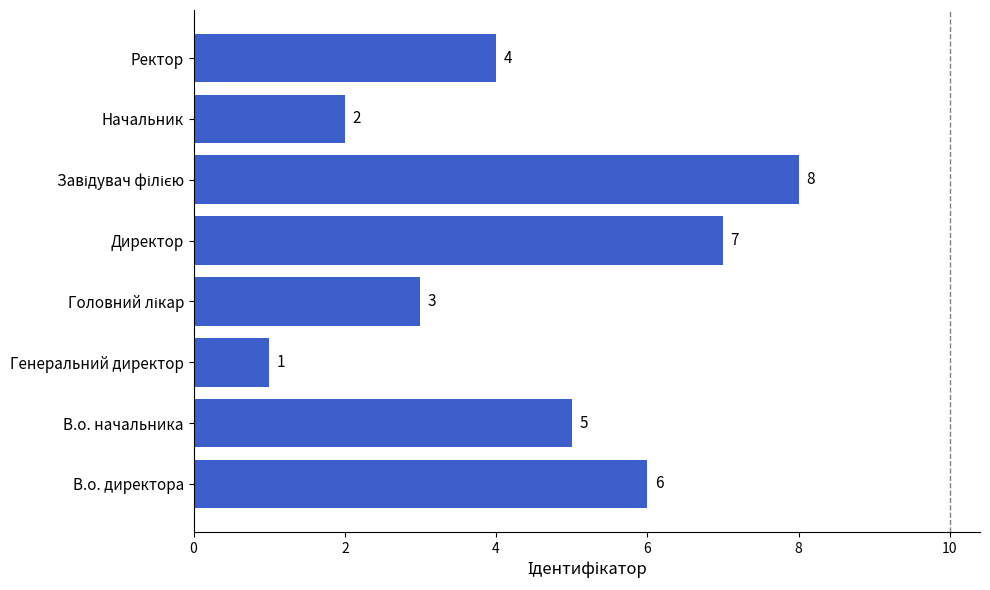

Between В.о. начальника and Ректор, which is larger?

В.о. начальника